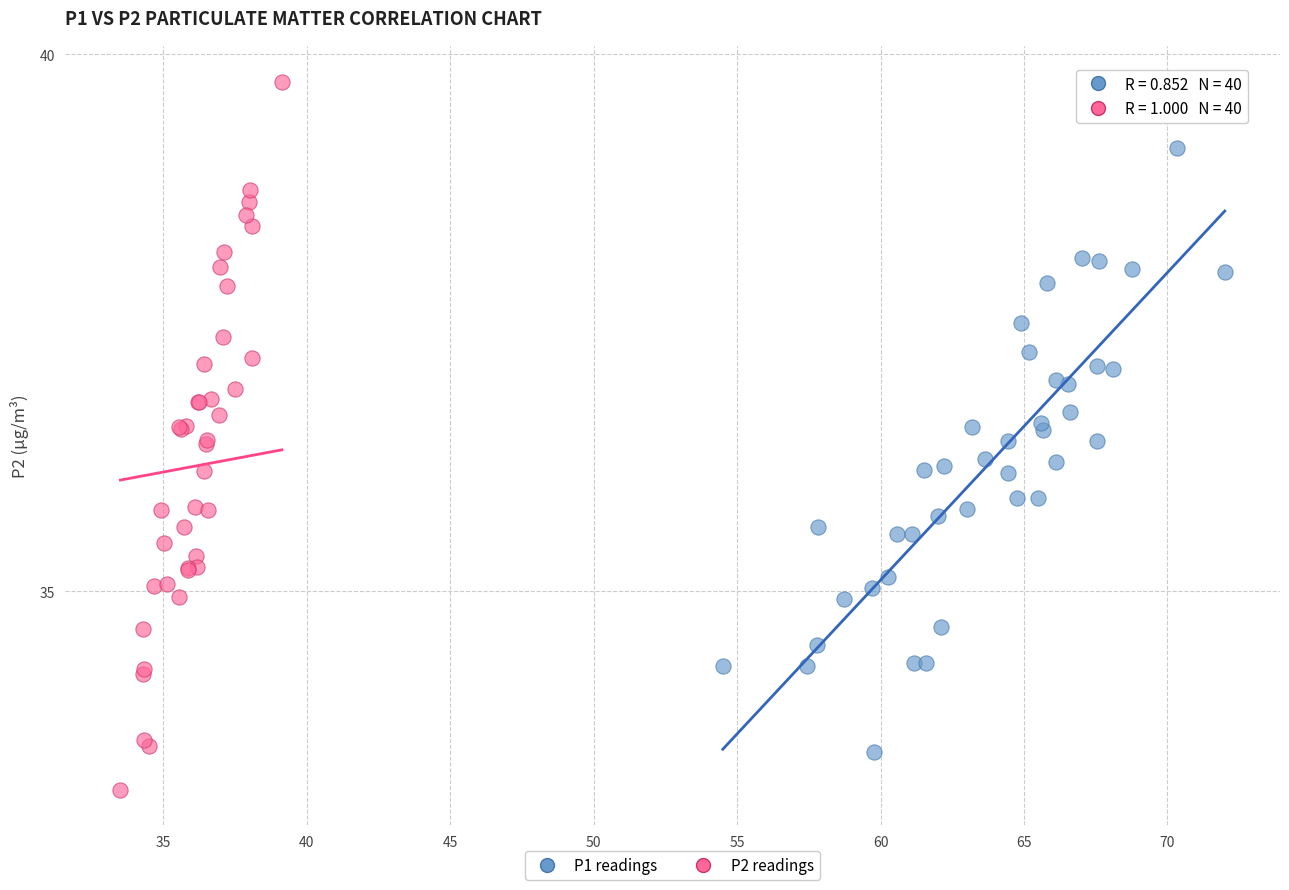

Which series has the widest spread of Y values?

P2 readings